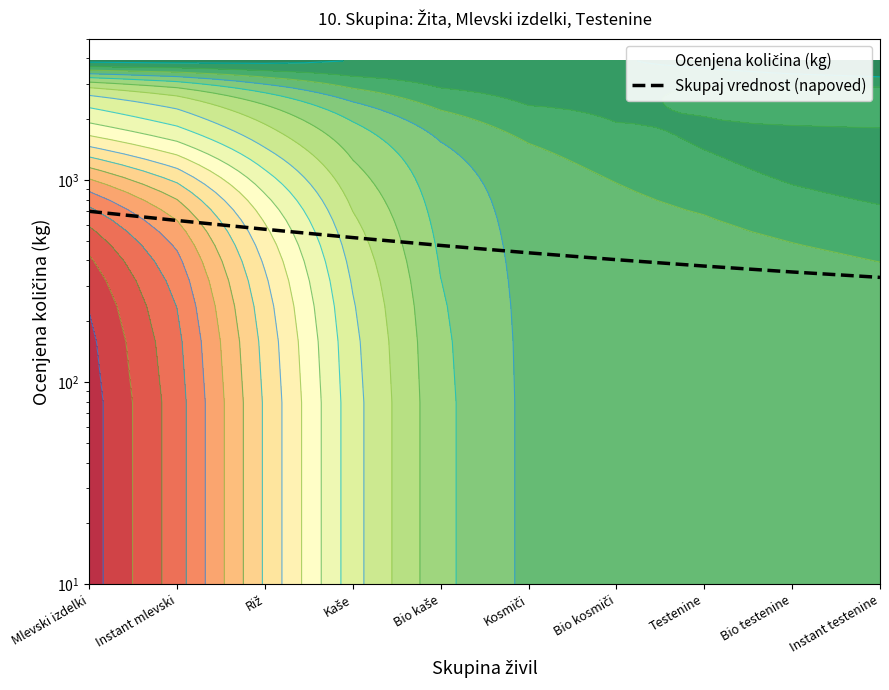

What is the change in value from Riž to Bio testenine?

-219.8